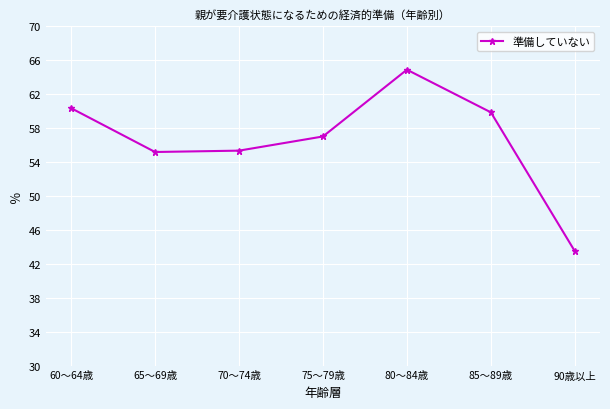

Is it true that the value at 60～64歳 is 60.3?

True